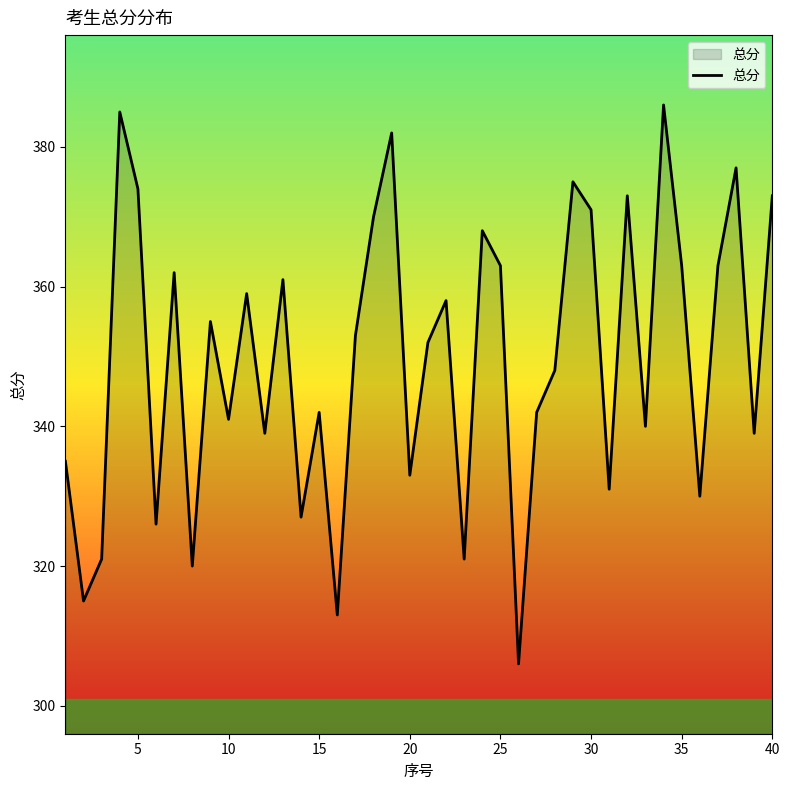

Reading right to left, transcribe all the data shown in this chart.

373	339	377	363	330	363	386	340	373	331	371	375	348	342	306	363	368	321	358	352	333	382	370	353	313	342	327	361	339	359	341	355	320	362	326	374	385	321	315	335